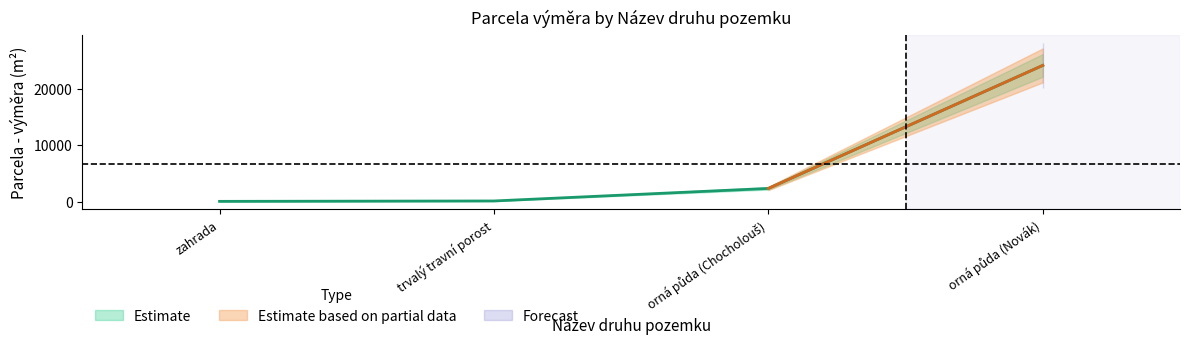

At which label does the data first exceed 2363?

orná půda (Novák)